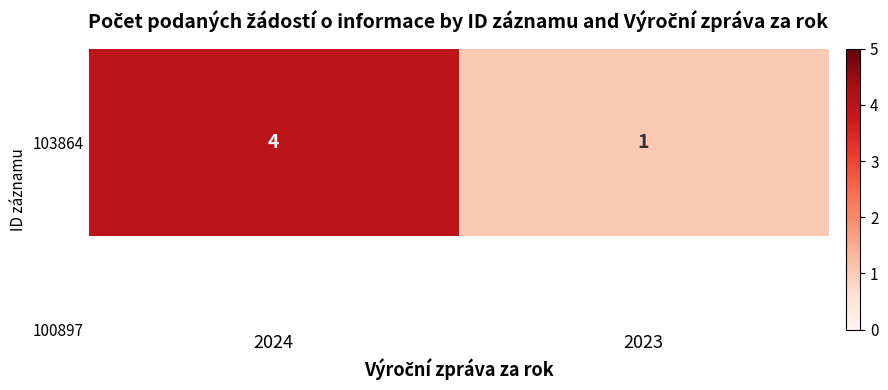

Reading left to right, transcribe all the data shown in this chart.

2024=4	2023=1